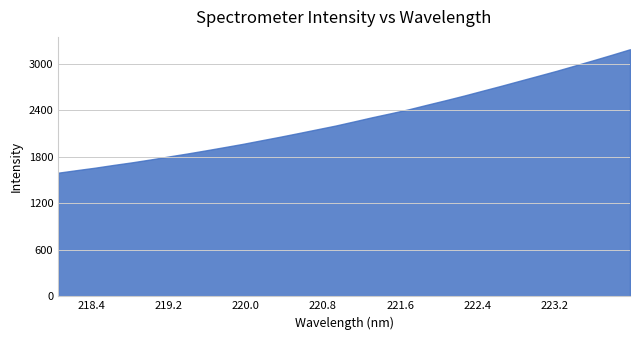

What is the smallest value displayed?

1594.2